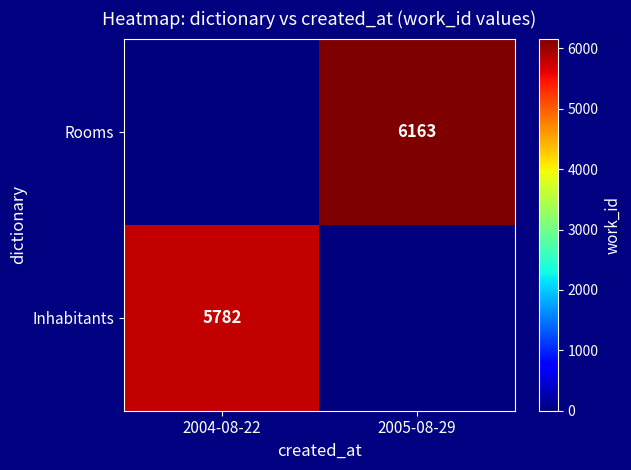

Is it true that Inhabitants equals 2752 at 2004-08-22?

False